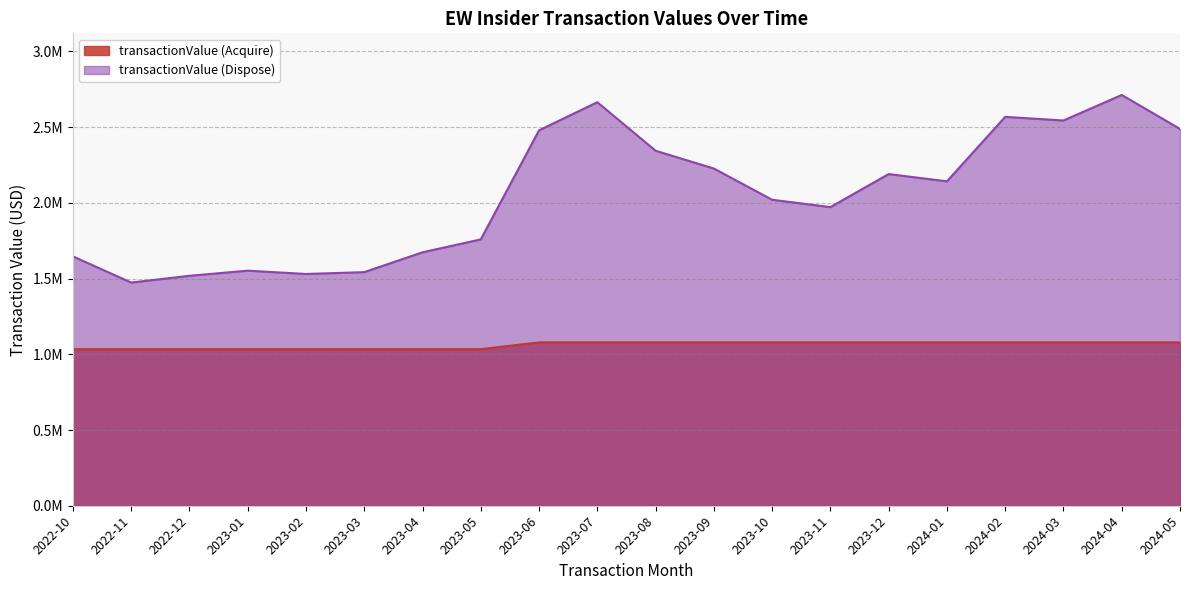

True or false: transactionValue (Dispose) has a value of 399870 at 2023-02.

False